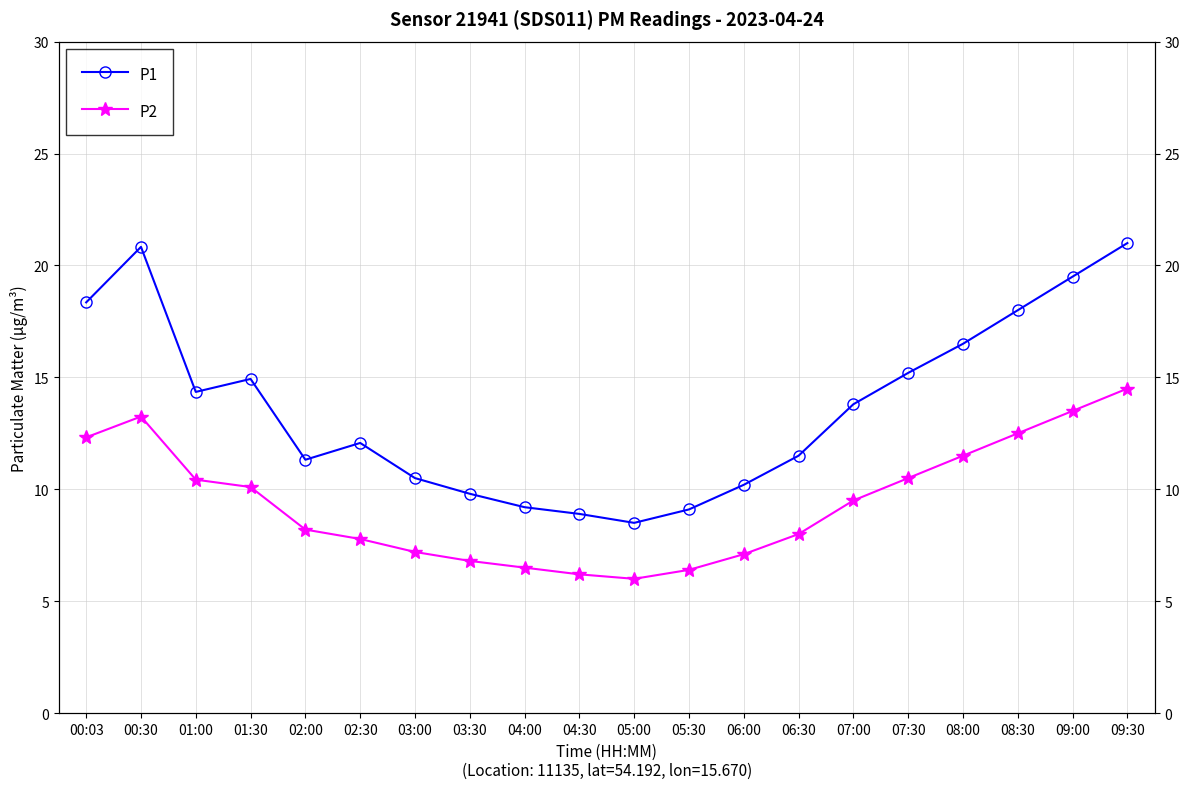

Read the P2 value at 06:00.

7.1